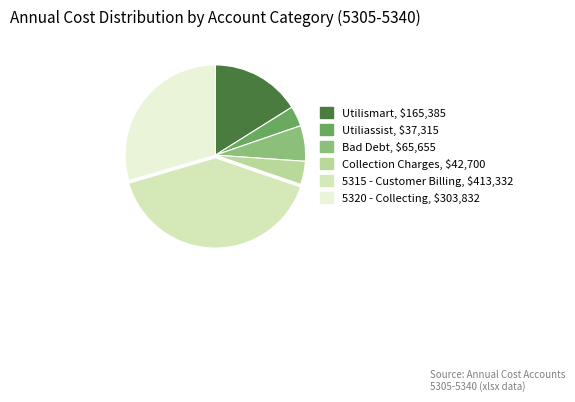

Between Utilismart and Utiliassist, which is larger?

Utilismart